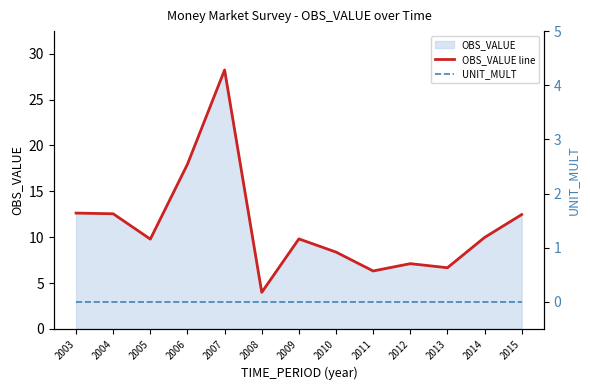

How many lines are shown in the chart?

2